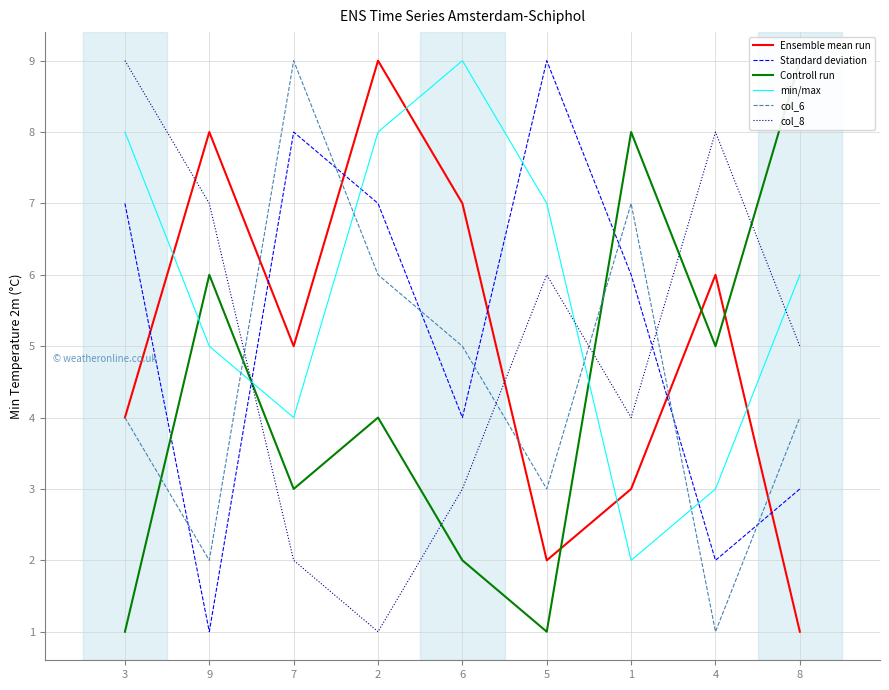

How many lines are shown in the chart?

6